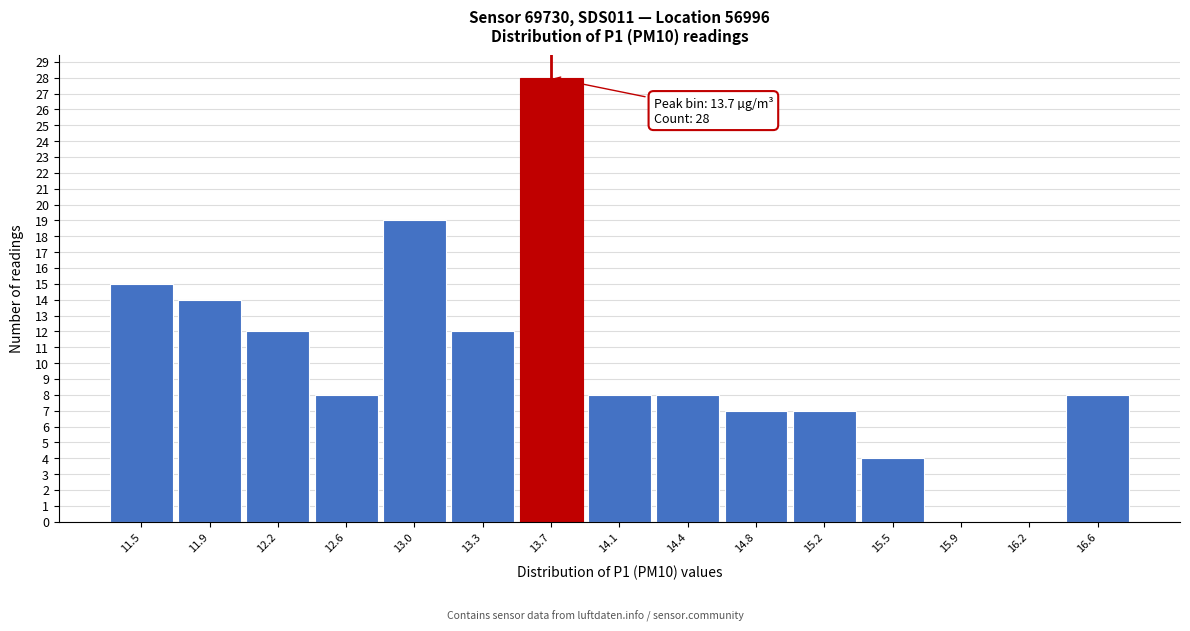

Which range on the x-axis has the tallest bar?

13.50 to 13.85